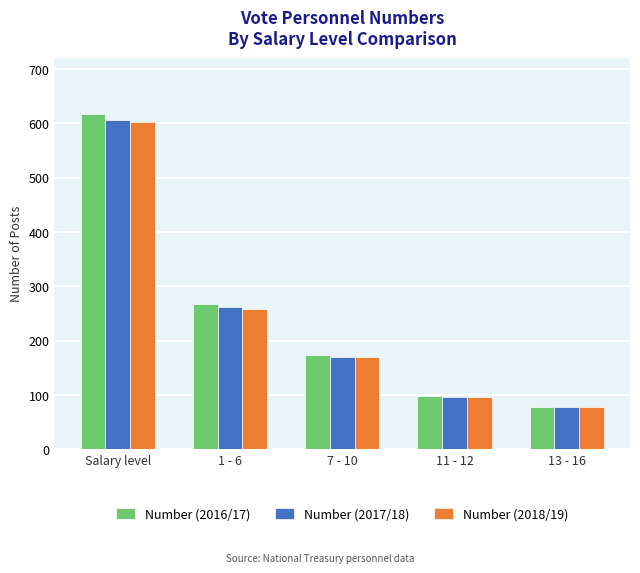

What is the difference between the highest and lowest values at 1 - 6?

9